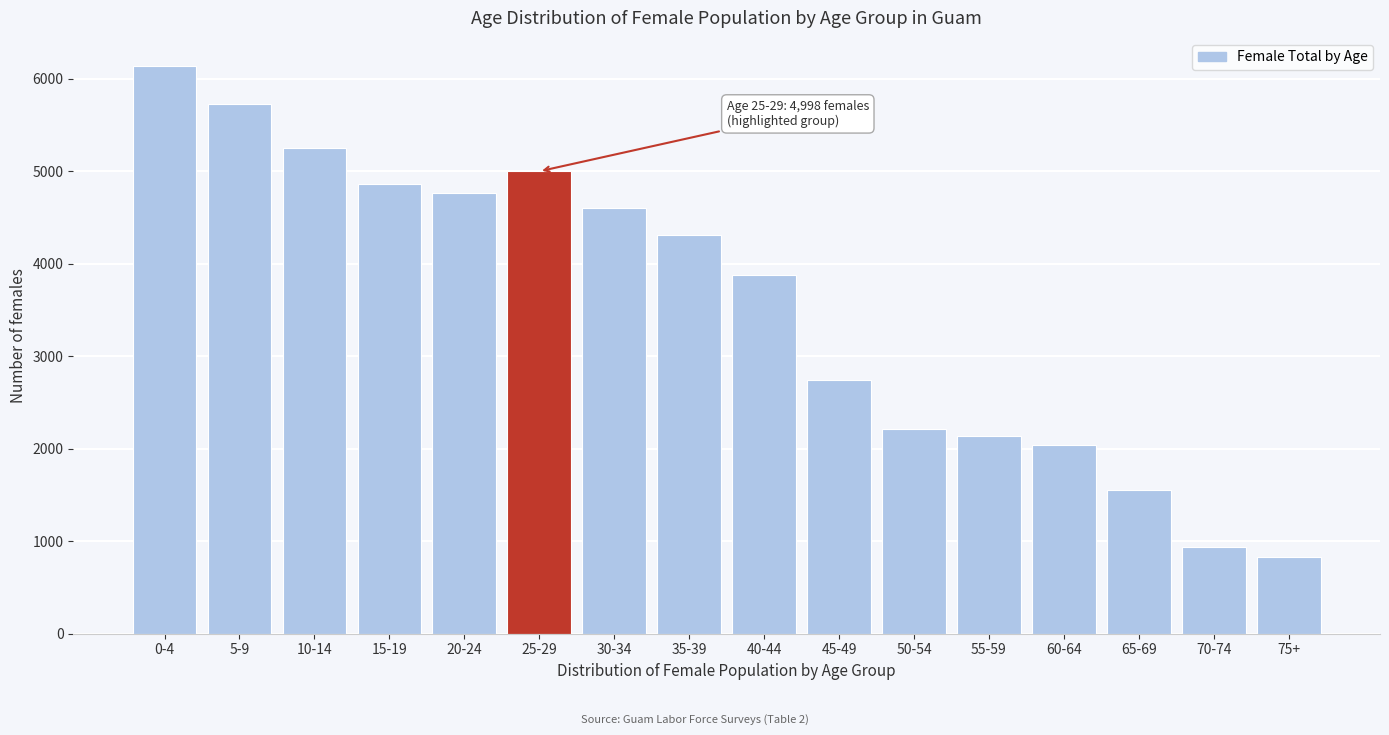

Reading left to right, extract all data points from this chart.

6135	5723	5253	4861	4763	4998	4606	4312	3881	2744	2215	2136	2038	1548	941	823